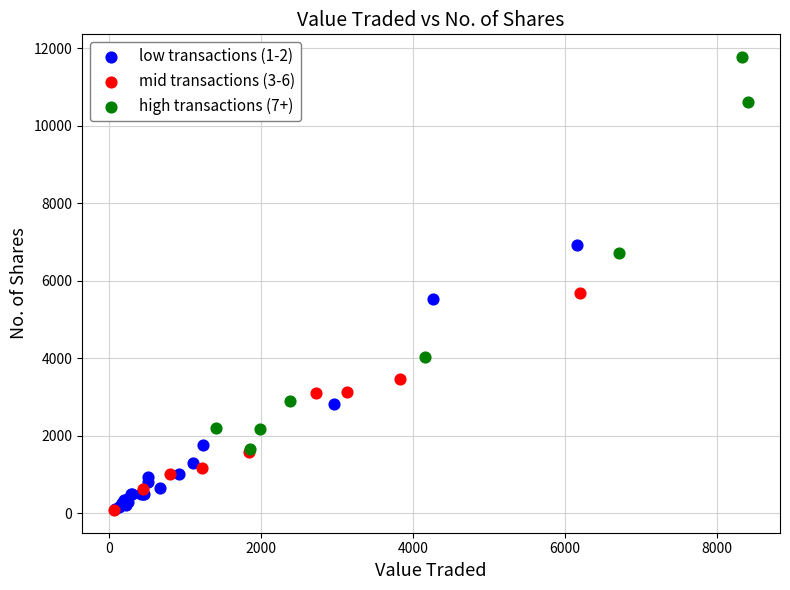

Which series has the widest spread of Y values?

high transactions (7+)